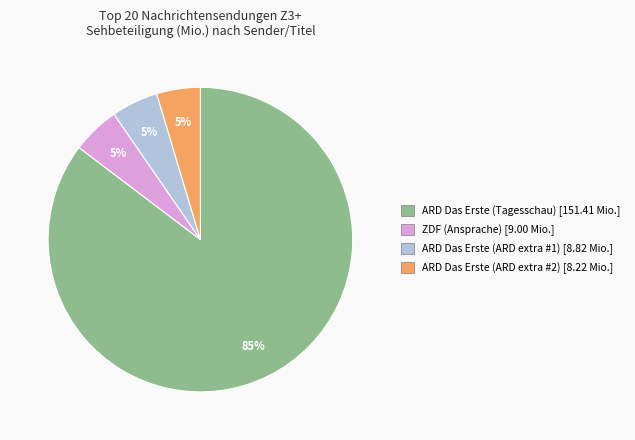

Is the sum of ZDF (Ansprache) and ARD Das Erste (ARD extra #1) greater than half?

No